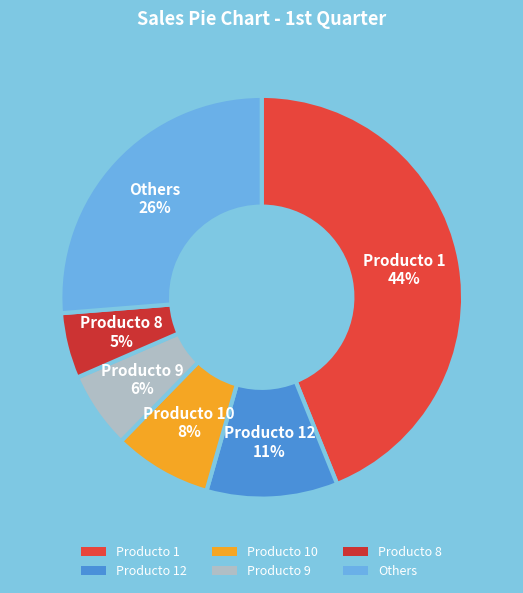

Is there any slice that represents more than half of the pie?

No